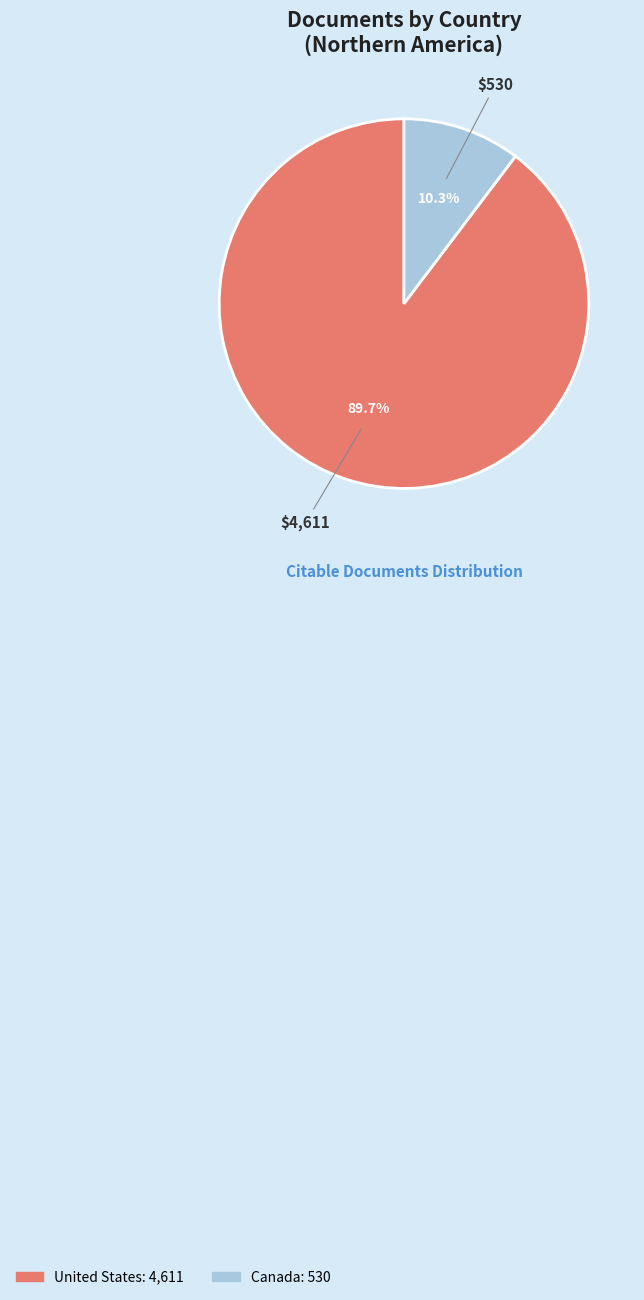

Rank the categories by value from highest to lowest.

United States, Canada